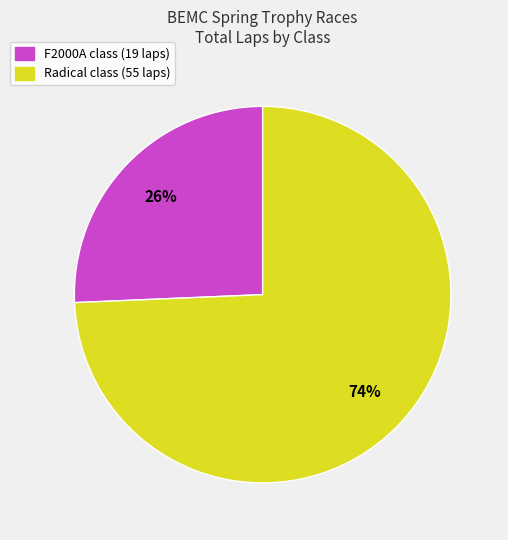

Is there any slice that represents more than half of the pie?

Yes